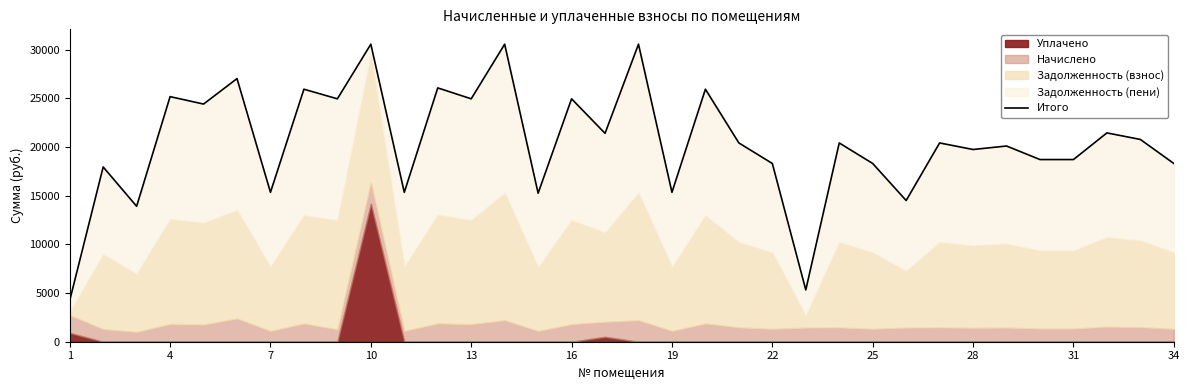

Between 29 and 1, which is larger?

29